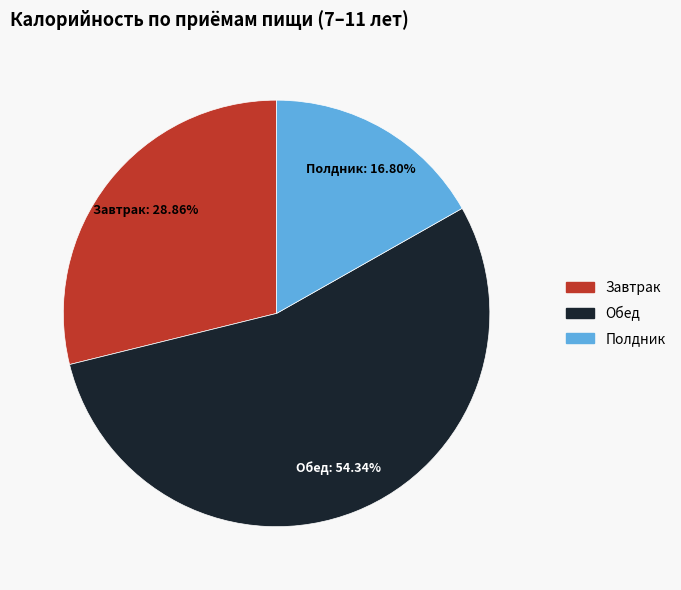

How many segments does this pie chart have?

3